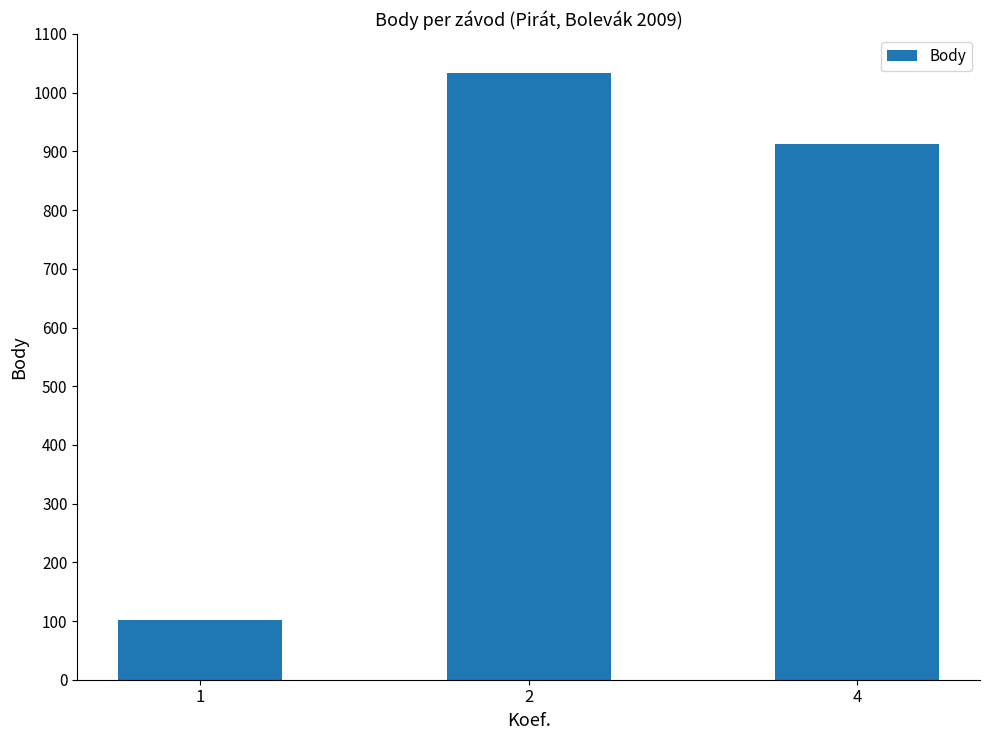

What is the change in value from 1 to 2?

+932